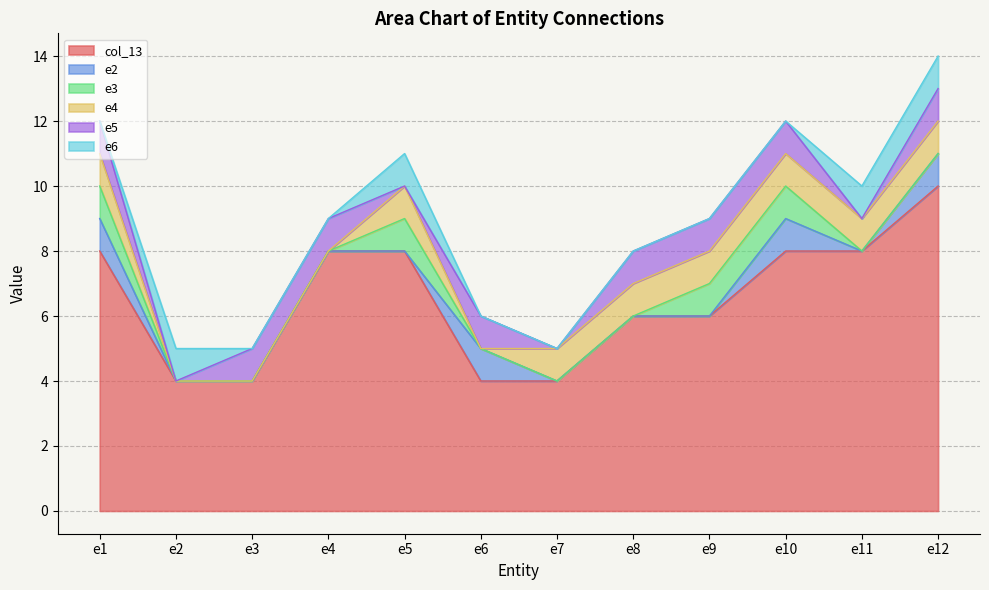

What are all the series names shown in the legend?

col_13, e2, e3, e4, e5, e6